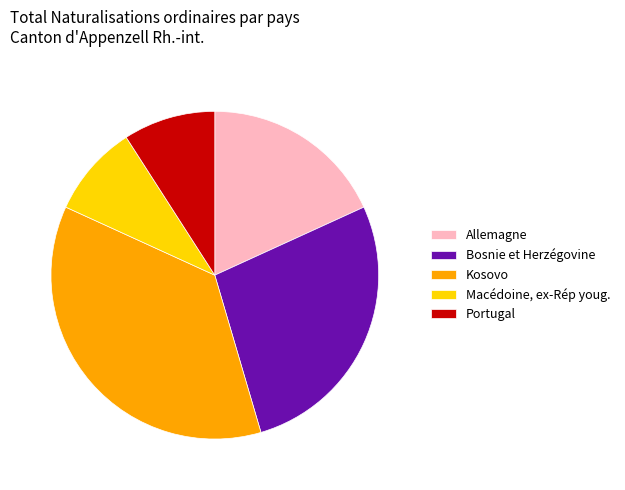

Is it true that Portugal is 9% of the pie?

True